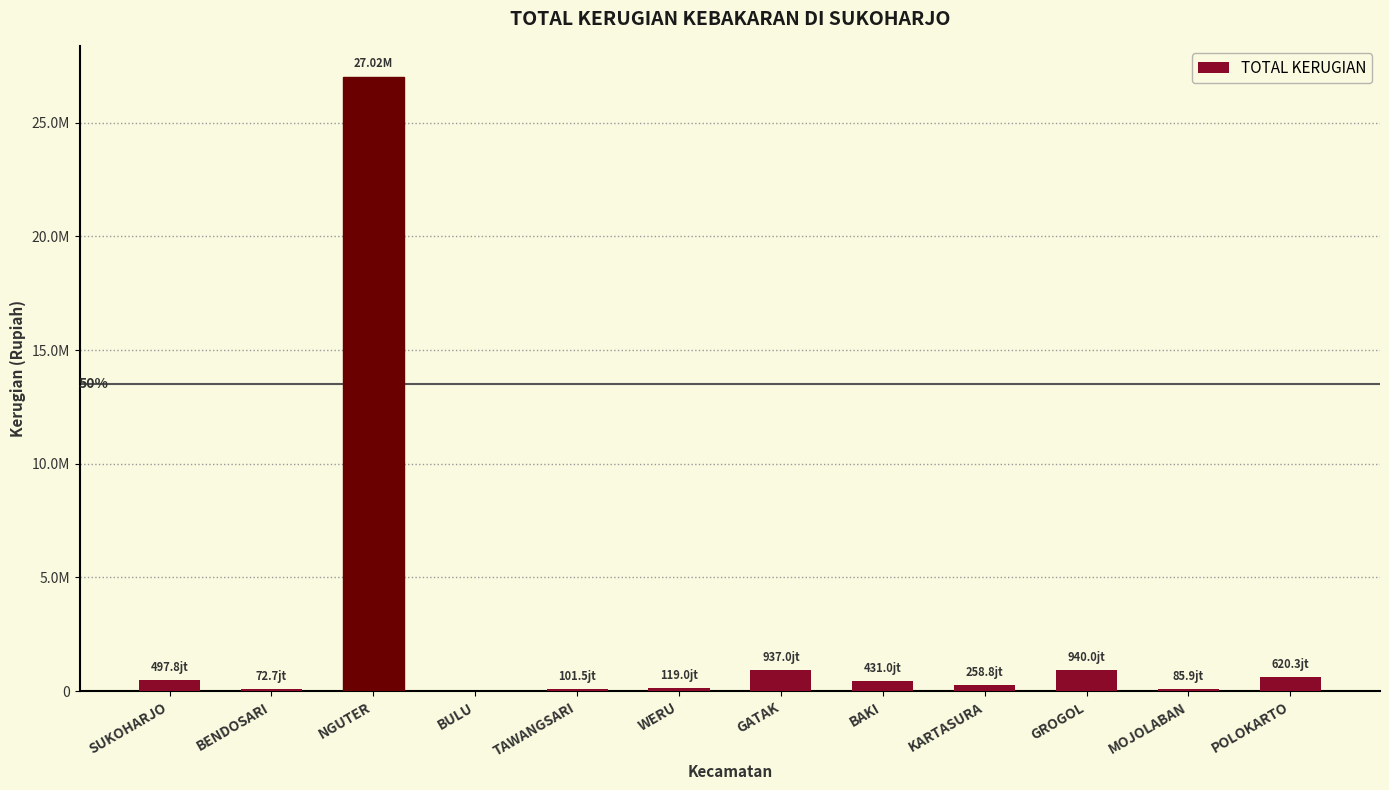

List the labels in order of value, smallest first.

BULU, BENDOSARI, MOJOLABAN, TAWANGSARI, WERU, KARTASURA, BAKI, SUKOHARJO, POLOKARTO, GATAK, GROGOL, NGUTER